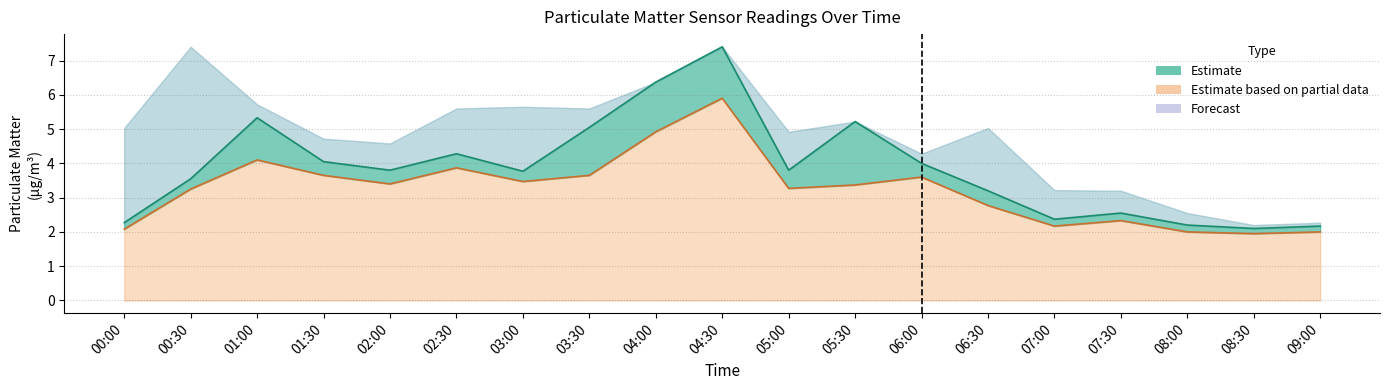

What is the difference between the maximum and second lowest values in the SDS_P2 series?

3.9